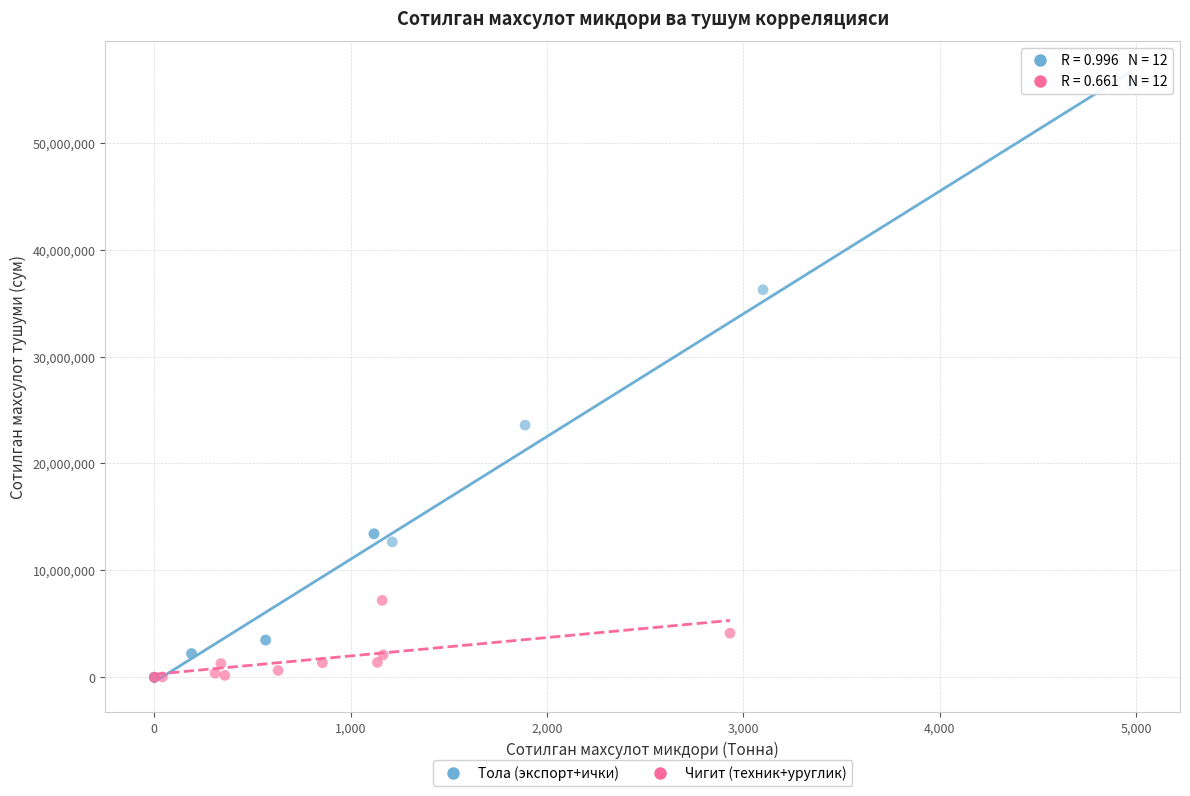

Which series contains the highest Y value?

Тола (экспорт+ички)